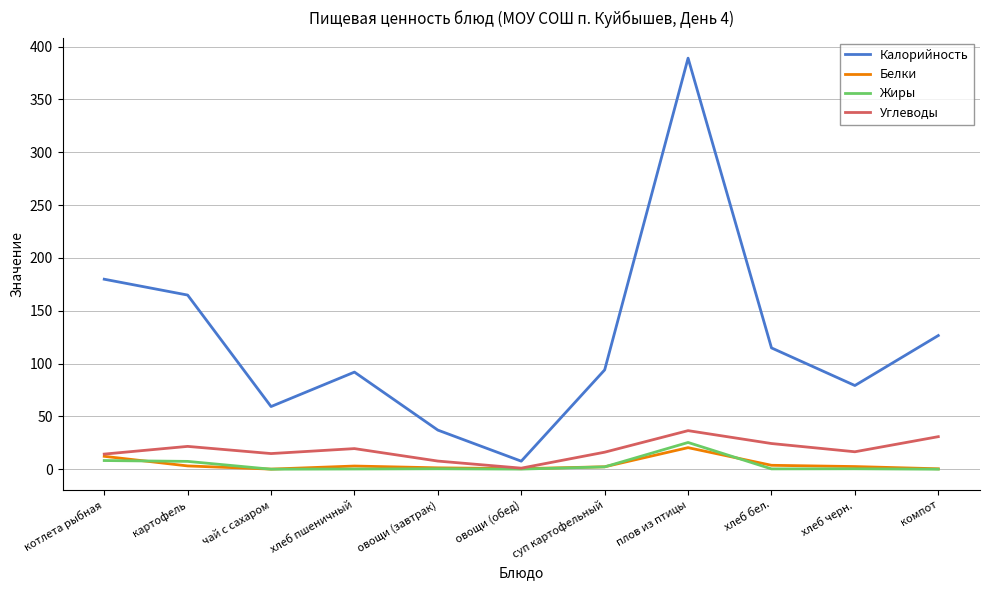

Which series has the widest spread of values?

Калорийность